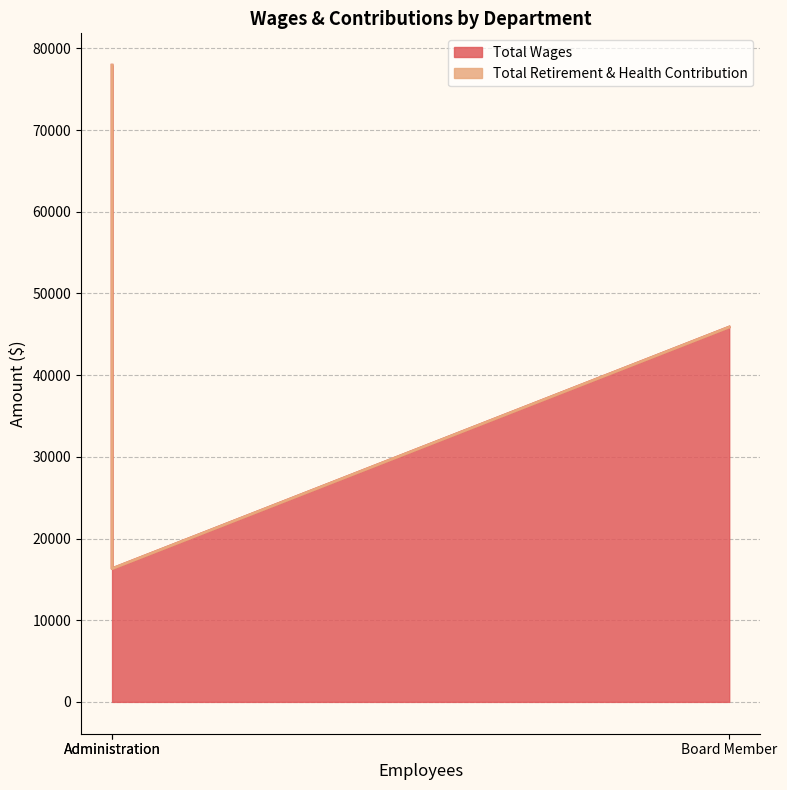

Does the chart display data point markers on the line(s)?

No